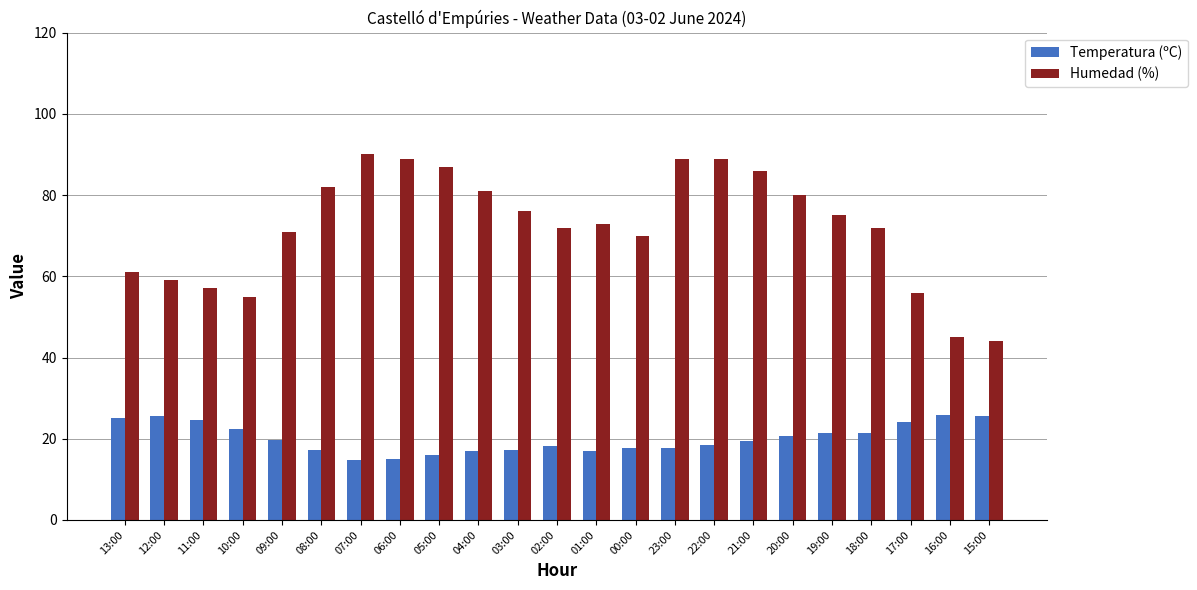

What is the total value across all series at 03:00?

93.3